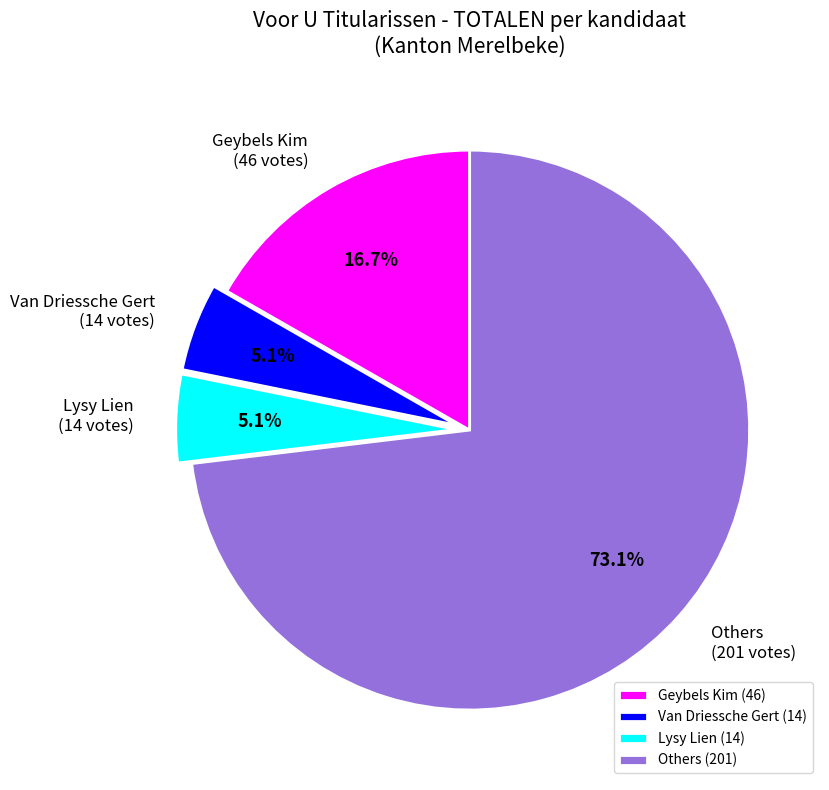

Is Lysy Lien the majority of the pie?

No